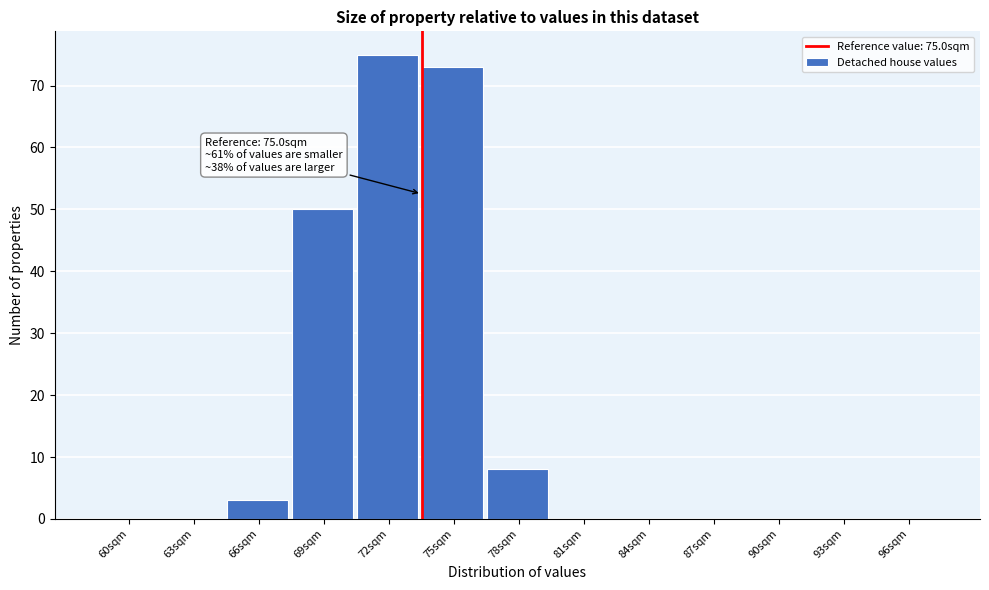

Reading right to left, list all the values displayed in this chart.

96sqm=0	93sqm=0	90sqm=0	87sqm=0	84sqm=0	81sqm=0	78sqm=8	75sqm=73	72sqm=75	69sqm=50	66sqm=3	63sqm=0	60sqm=0